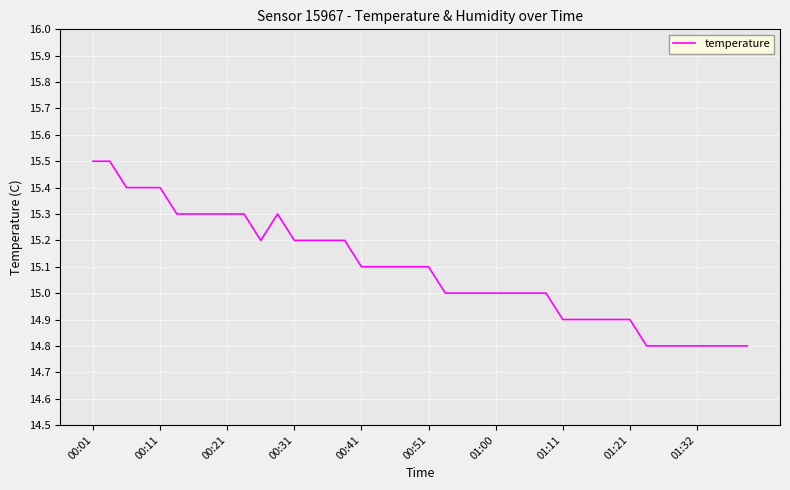

How many lines are shown in the chart?

1